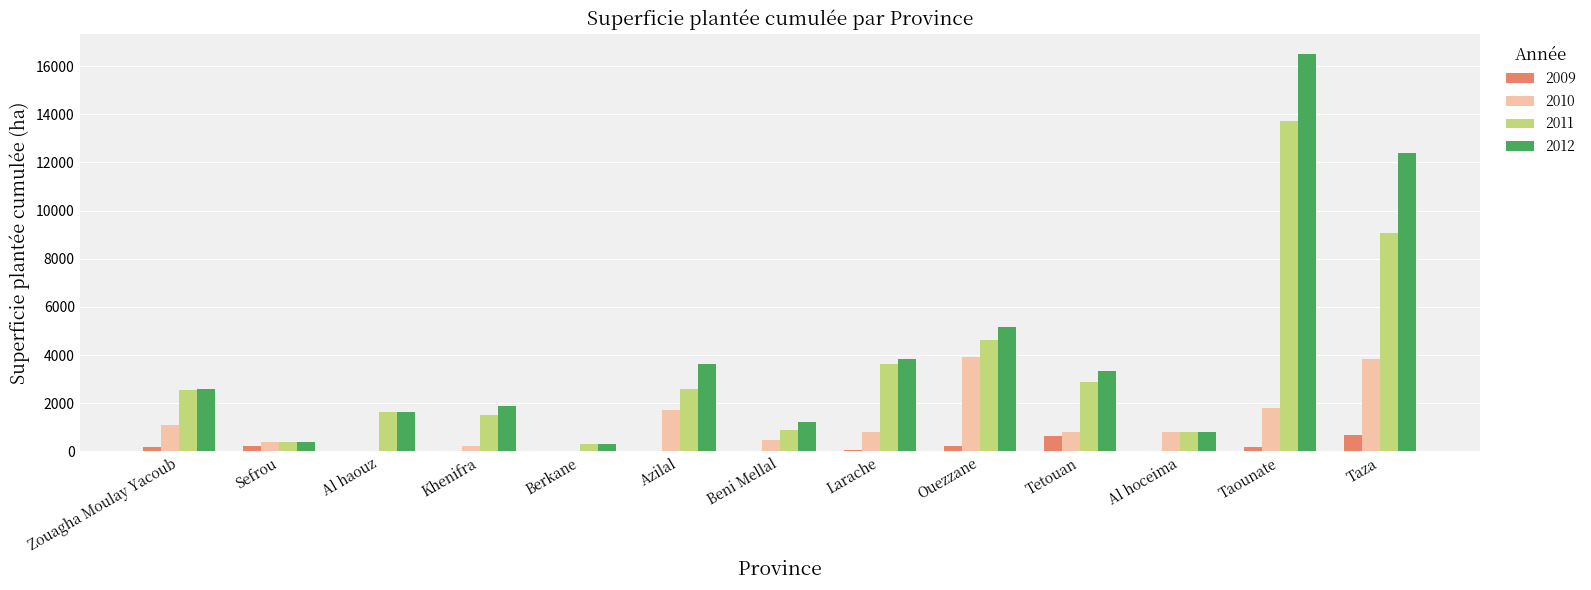

What are all the series names shown in the legend?

2009, 2010, 2011, 2012